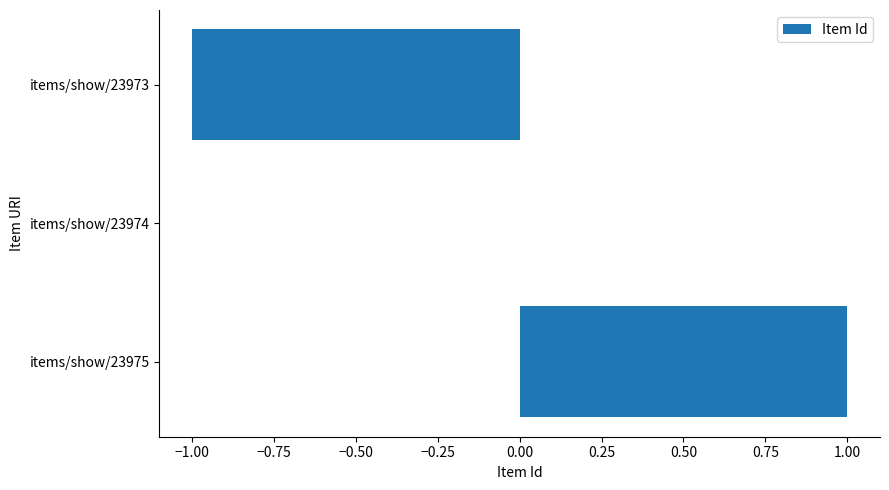

Between items/show/23974 and items/show/23975, which is larger?

items/show/23975